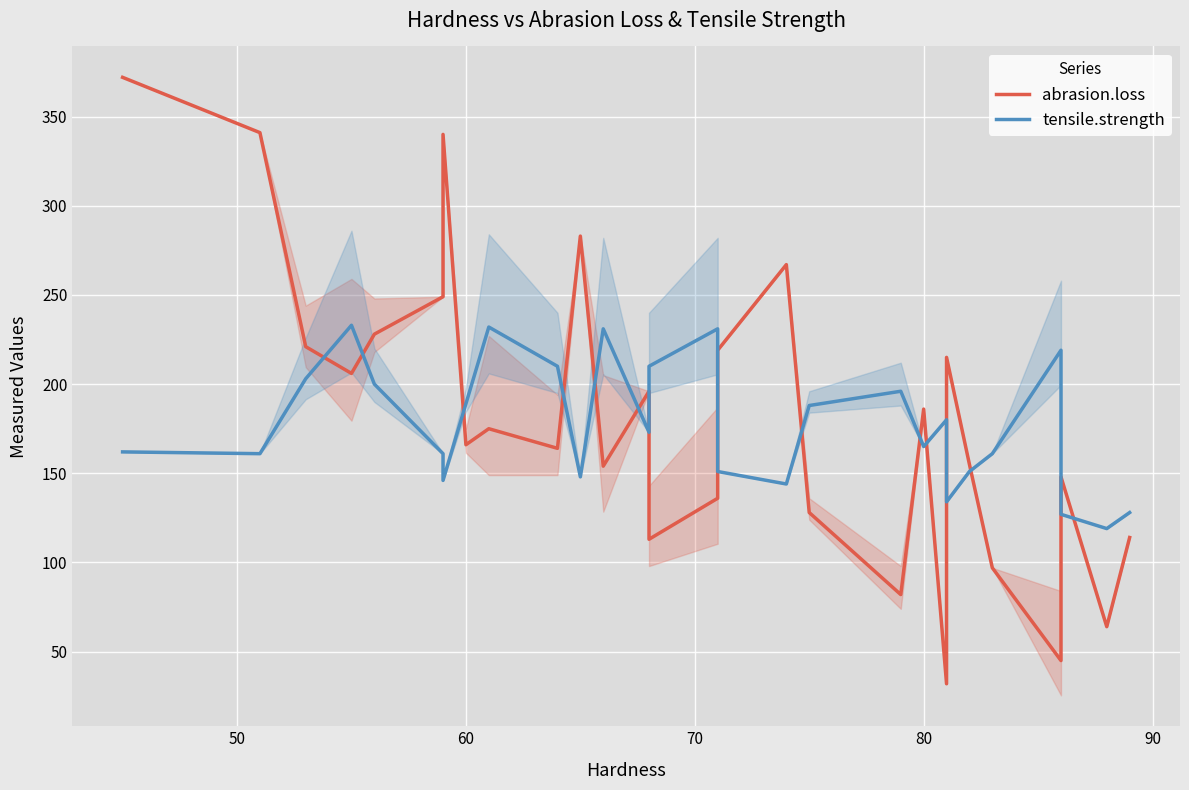

What is the difference between the maximum and minimum values in the tensile.strength series?

114